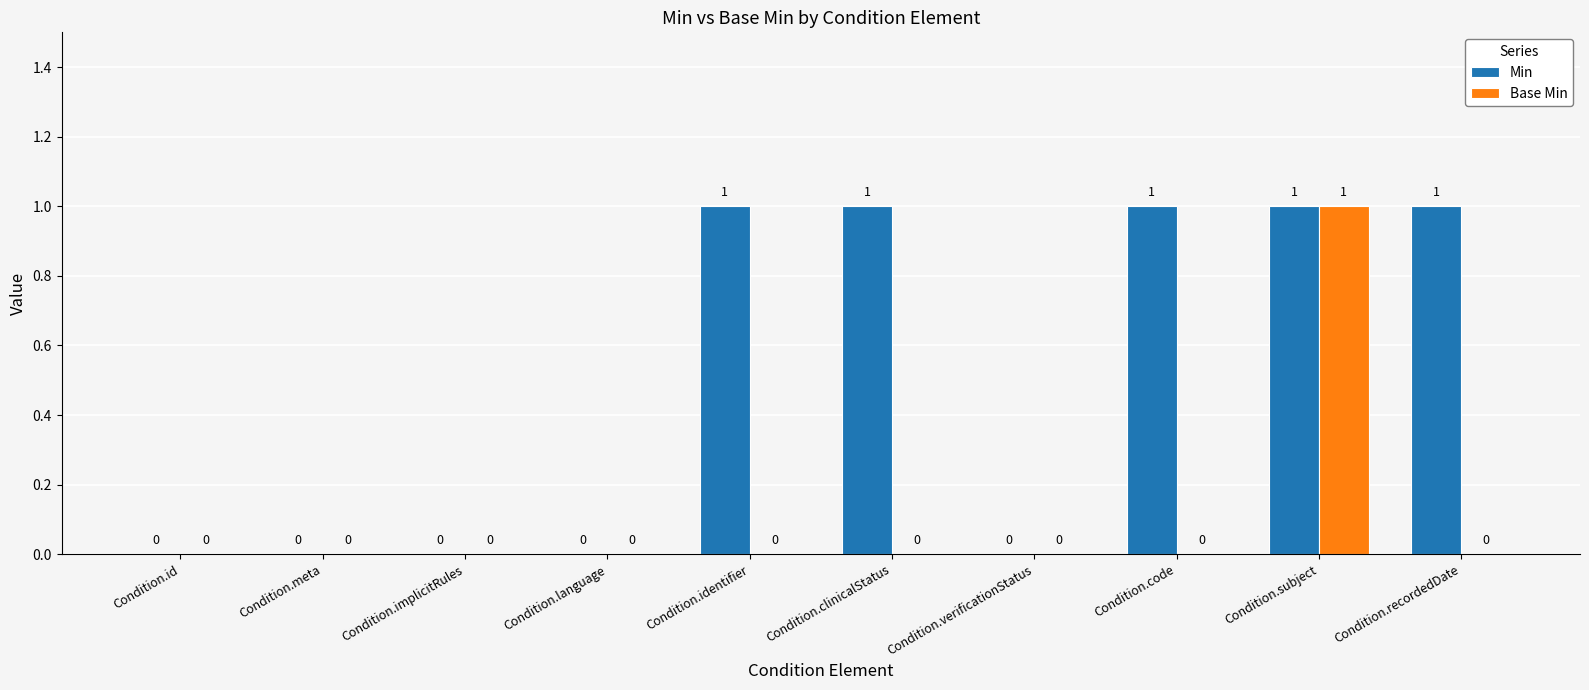

Which category has the highest value in the Base Min series?

Condition.subject